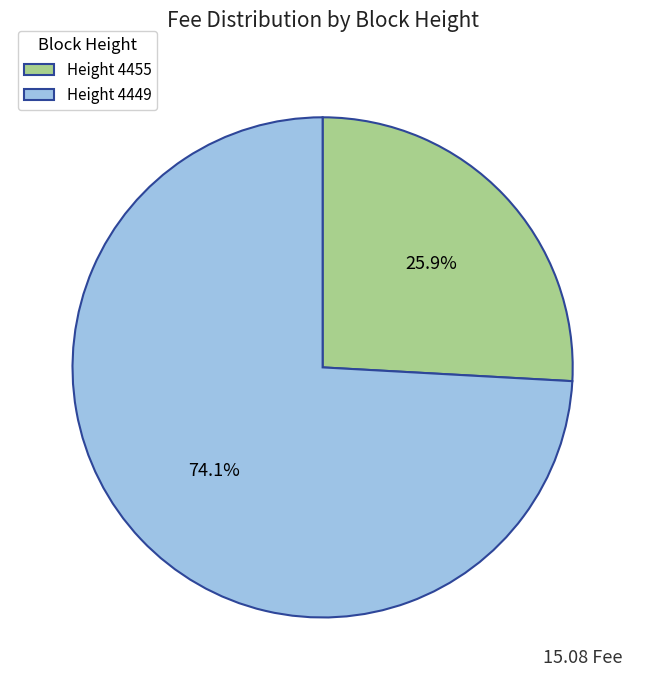

What is the smallest slice in the pie chart?

Height 4455